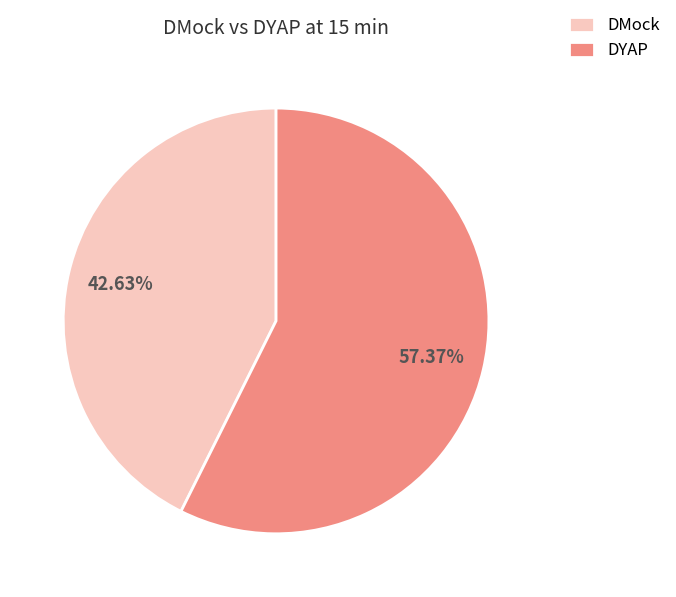

Which has a higher value, DMock or DYAP?

DYAP